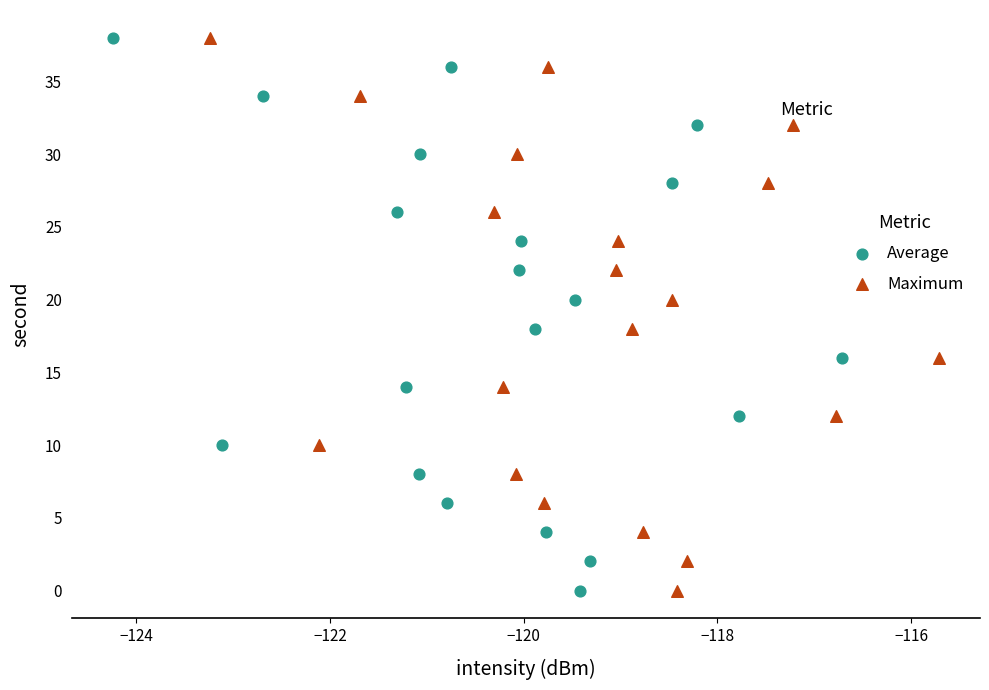

What are all the series names shown in the legend?

Average, Maximum